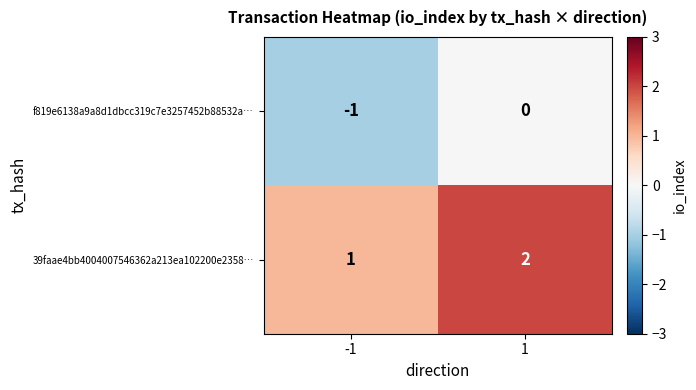

At which category is the sum across all series the highest?

1